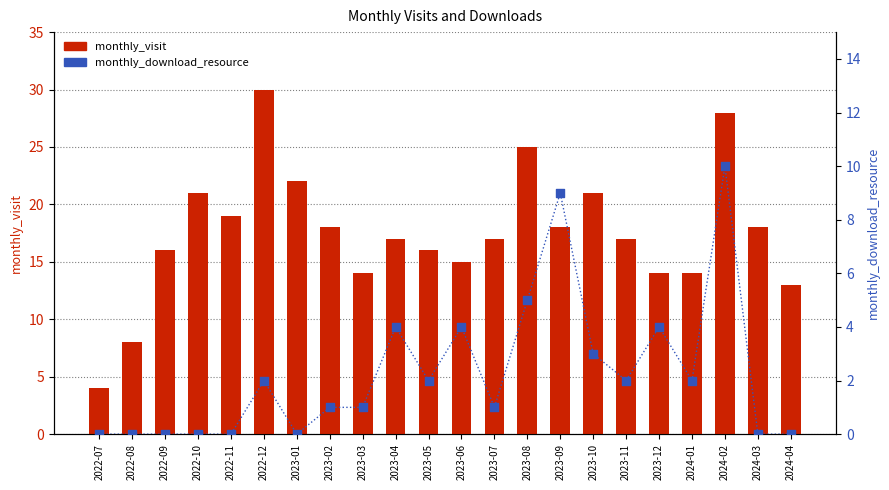

What is the total value across all series at 2023-05?

18